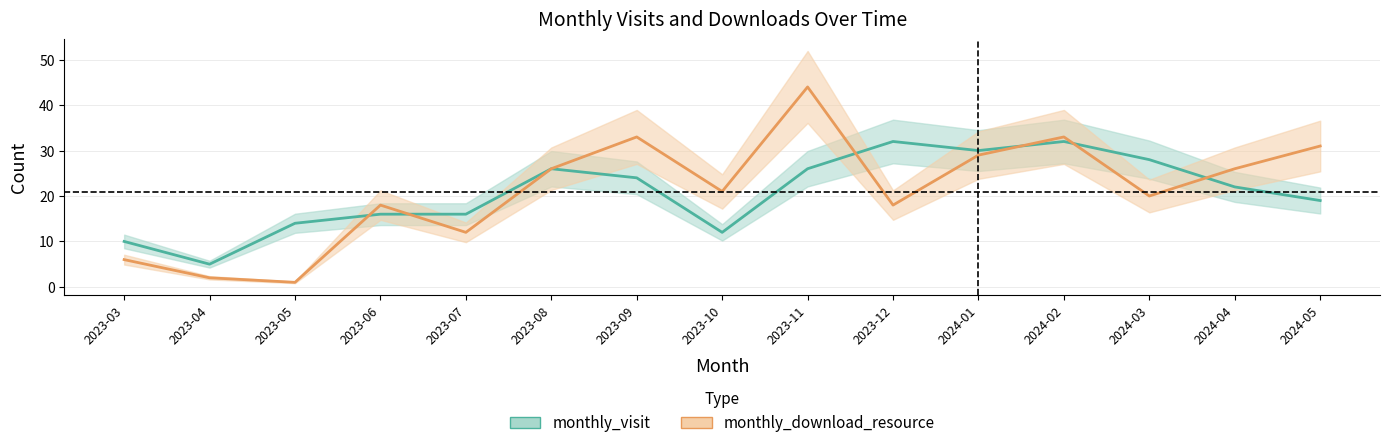

List the series in order of their peak value, highest first.

monthly_download_resource, monthly_visit